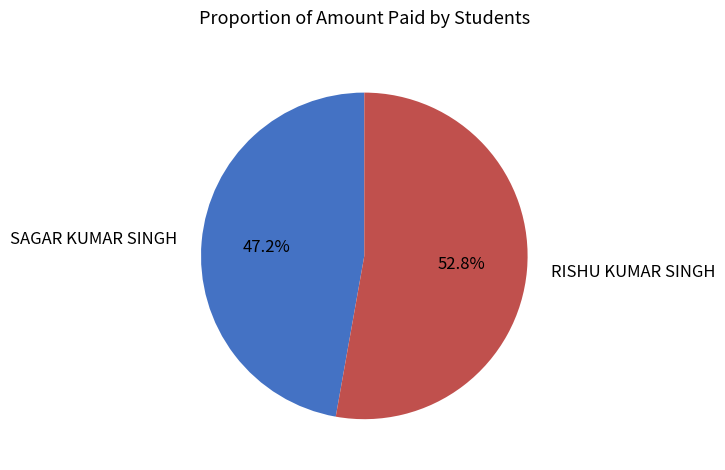

Which slice is the smallest?

SAGAR KUMAR SINGH